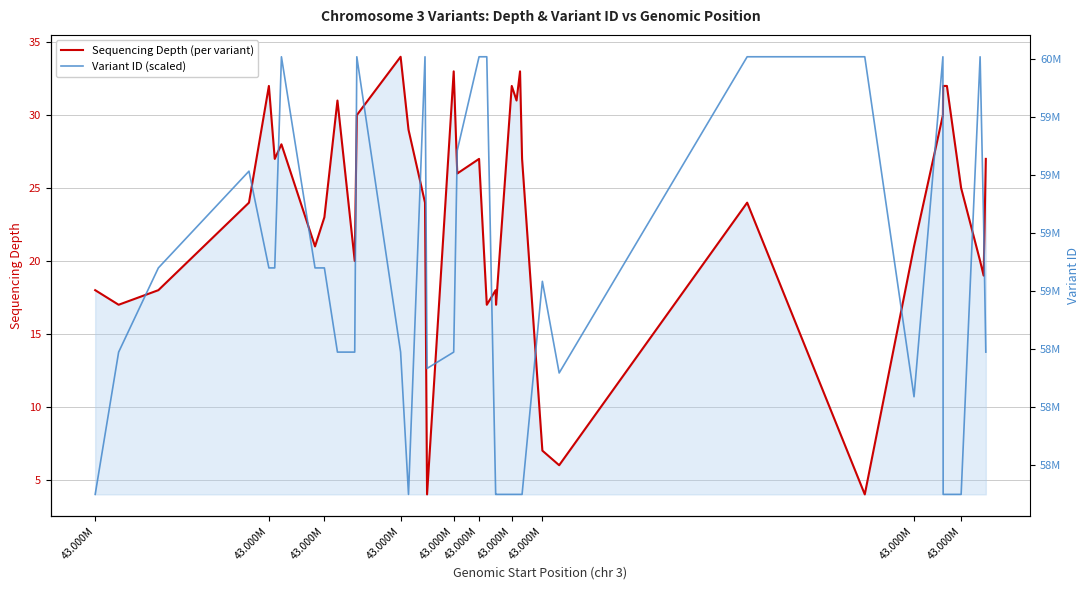

How many interior local valleys does the Variant ID (scaled) series have?

9